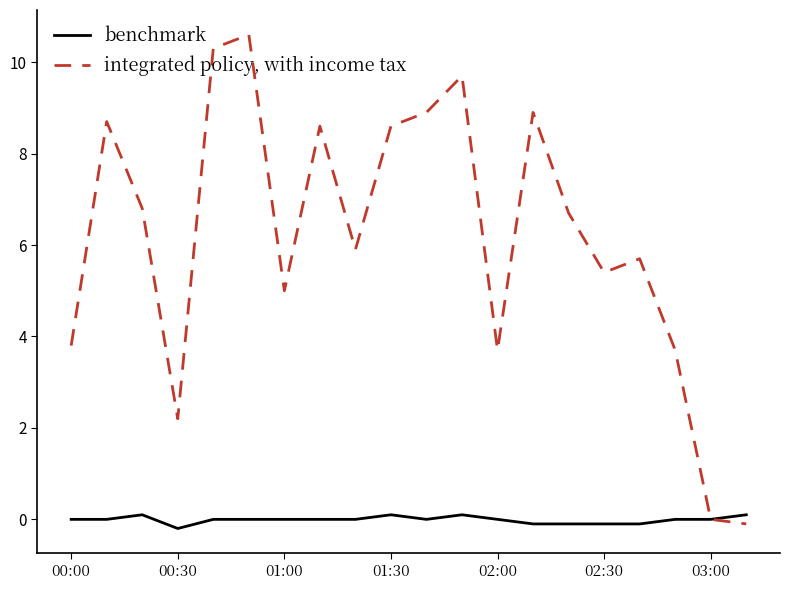

List the series in order of their overall mean, highest first.

integrated policy, with income tax, benchmark